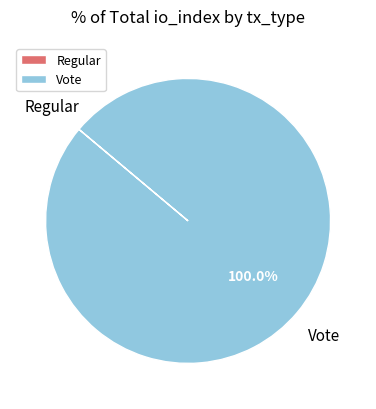

True or false: Vote accounts for 100% of the total.

True